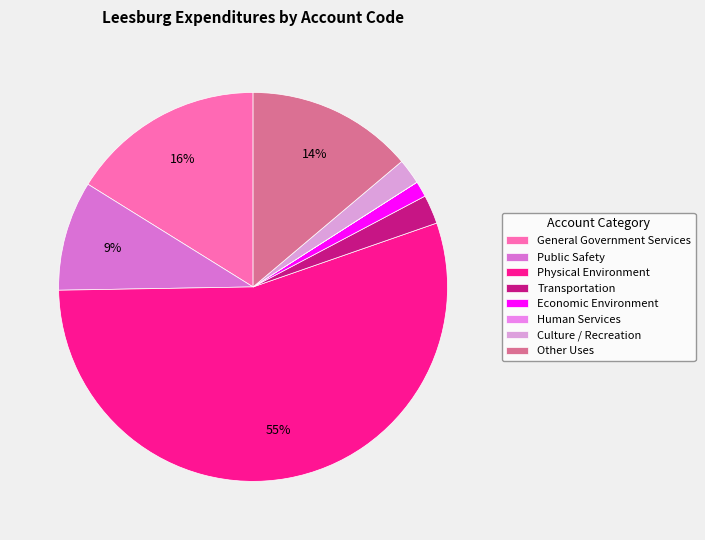

Rank the categories by value from highest to lowest.

Physical Environment, General Government Services, Other Uses, Public Safety, Transportation, Culture / Recreation, Economic Environment, Human Services